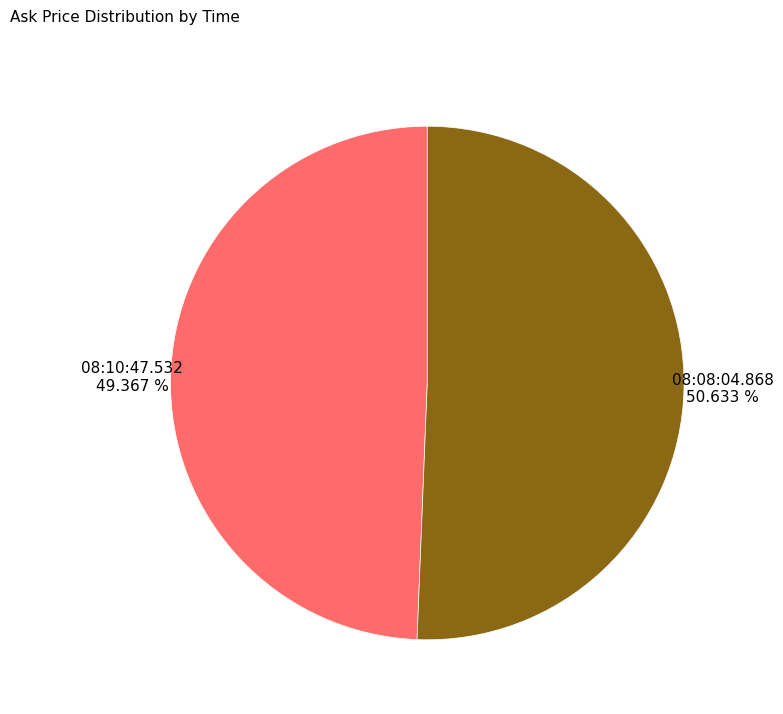

Which category has the smallest portion of the pie?

08:10:47.532